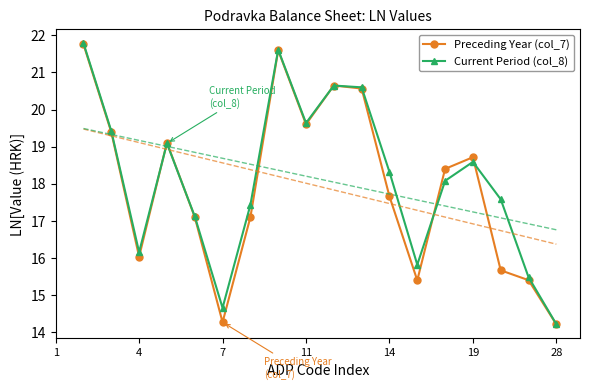

What is the difference between the second highest and second lowest values in the Preceding Year (col_7) series?

7.3